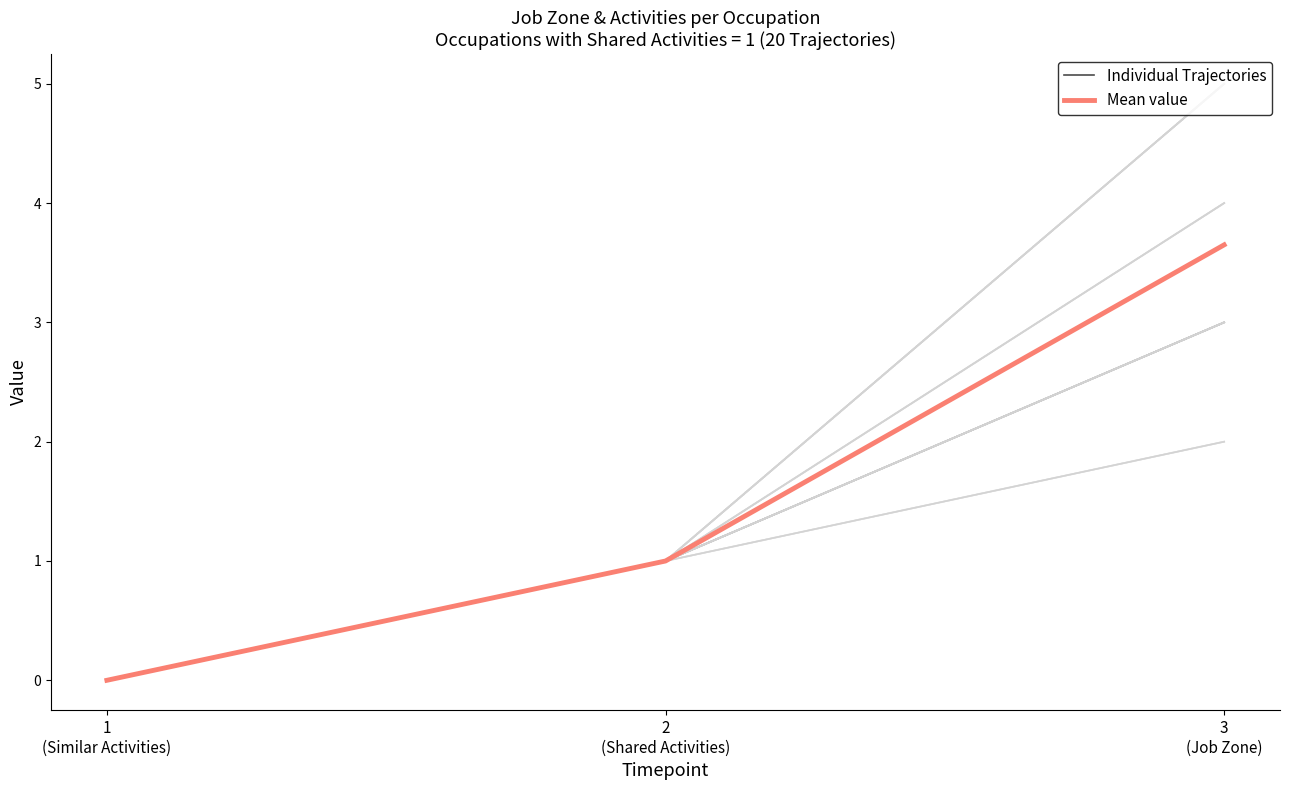

Which label corresponds to the largest value in the chart?

3
(Job Zone)